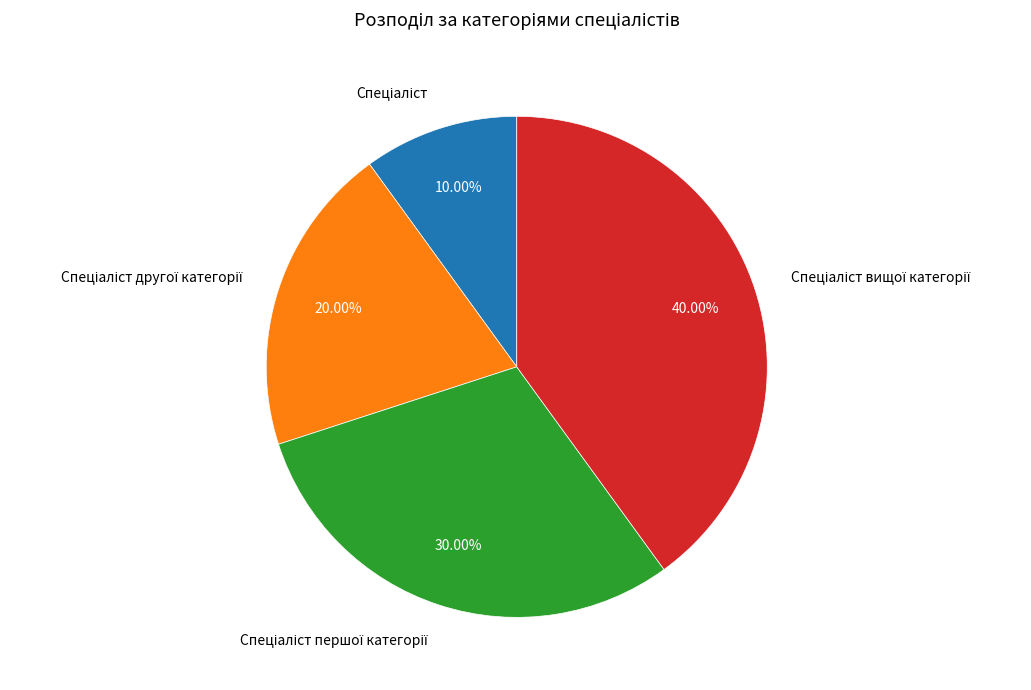

Is there a majority slice in this chart?

No